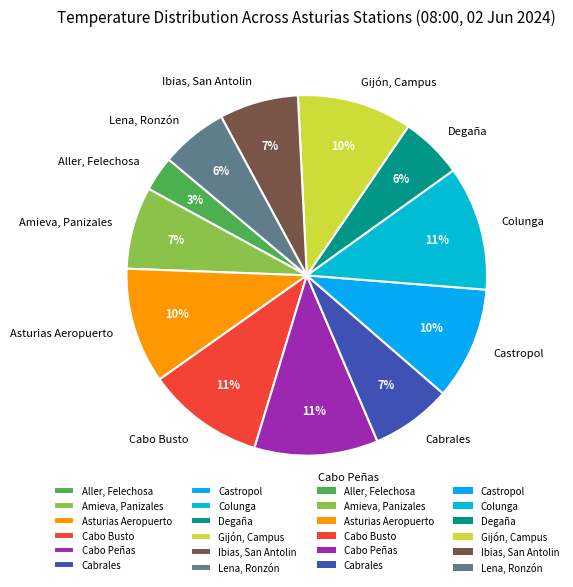

To the nearest percent, what is the combined percentage of Cabo Peñas and Castropol?

21%